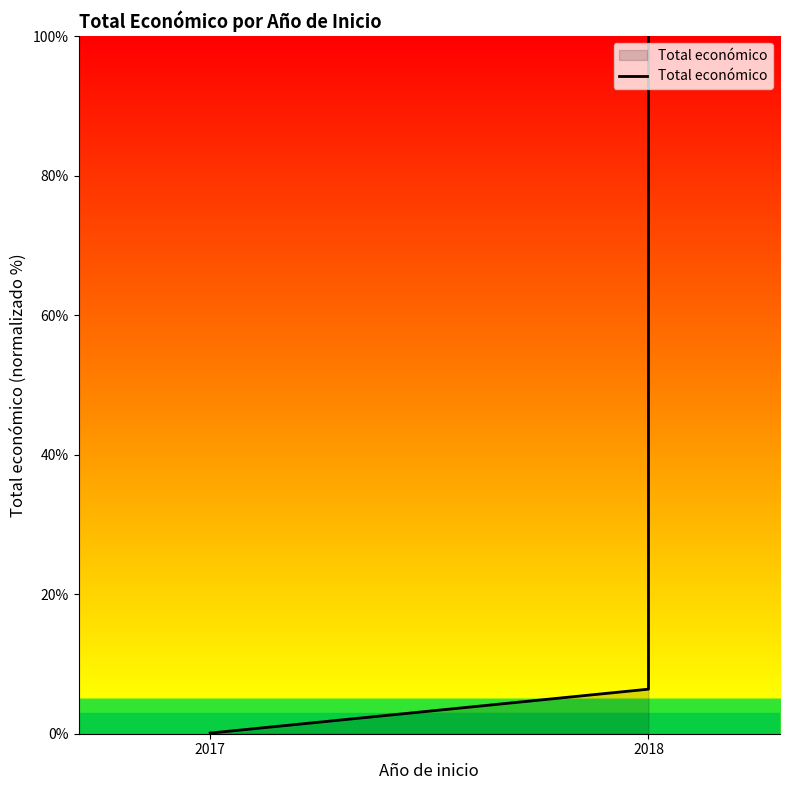

What is the average value?

26.6